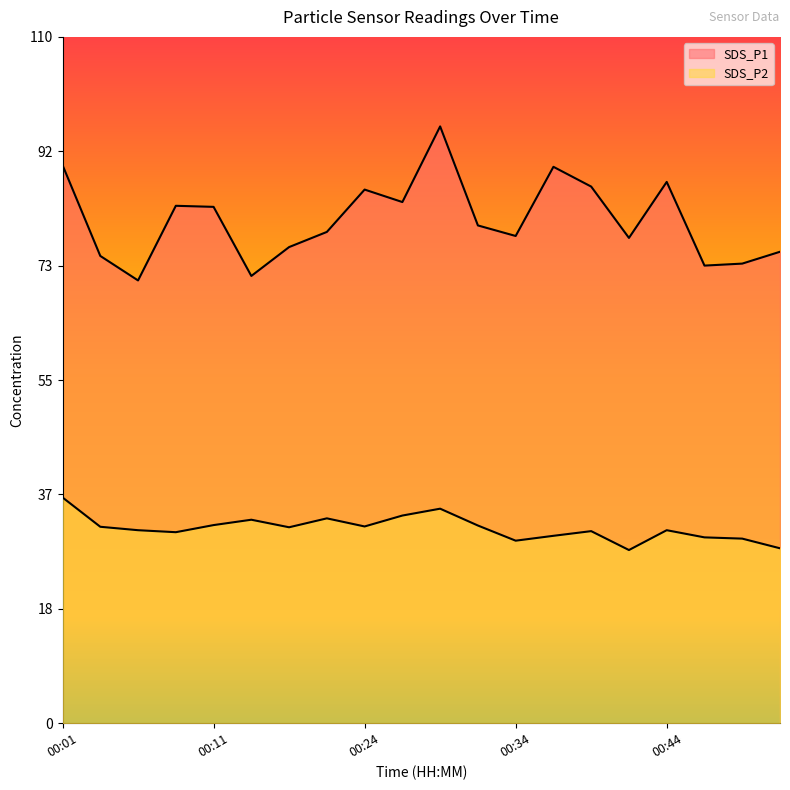

True or false: SDS_P1 has a value of 85.6 at 00:24.

True